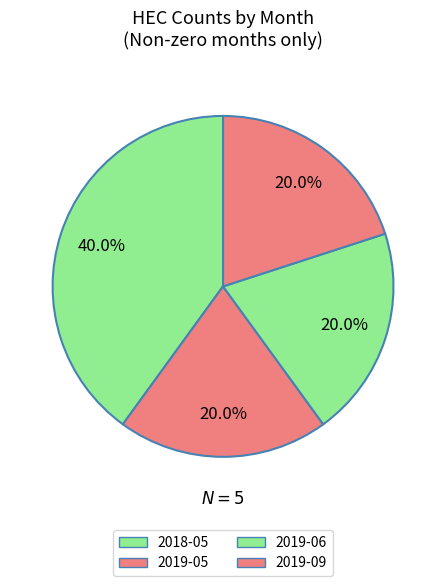

Is there any slice that represents more than half of the pie?

No